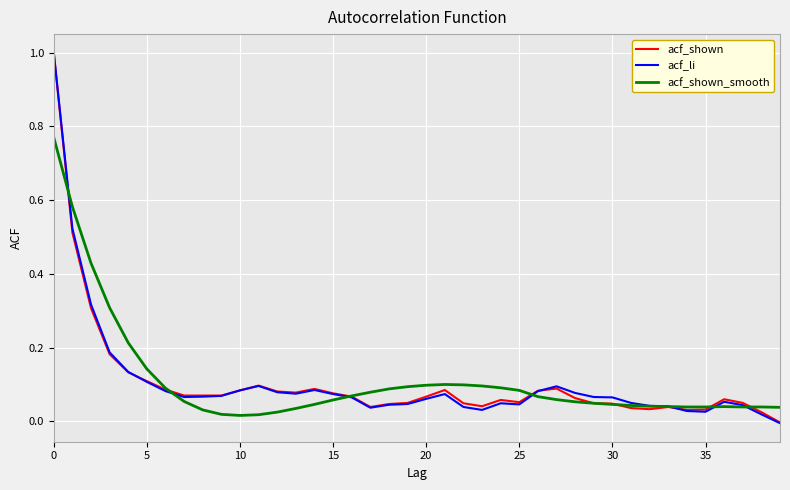

What is the maximum value for acf_li?

1.0